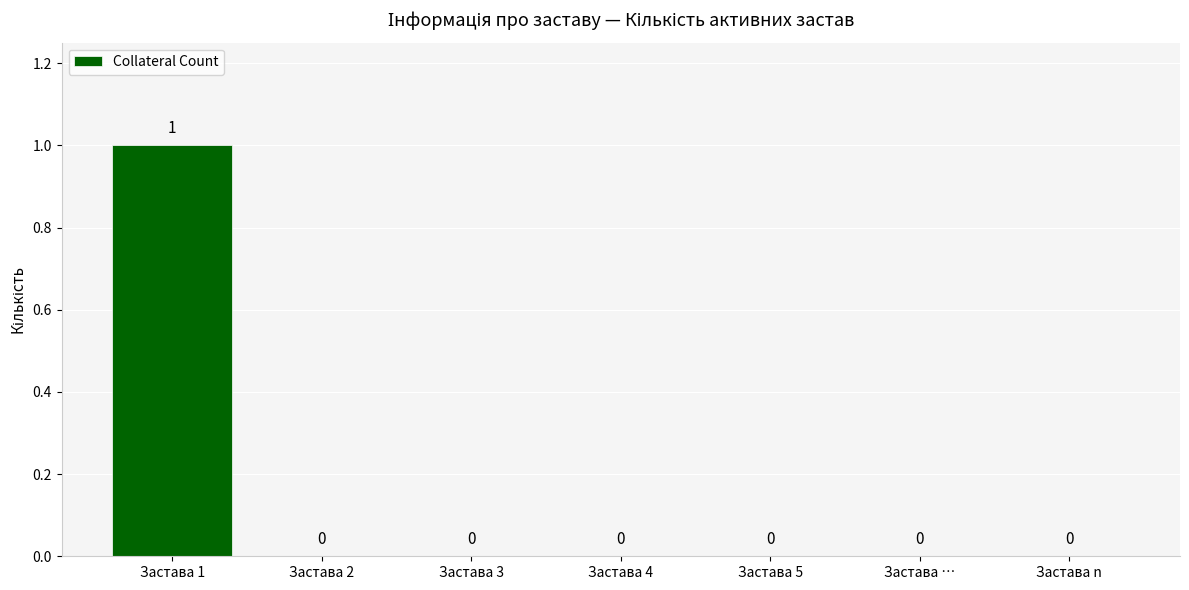

Is it true that the value at Застава 2 is 0?

True